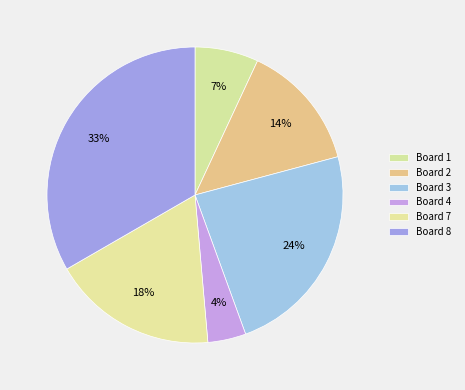

True or false: Board 4 accounts for 12% of the total.

False